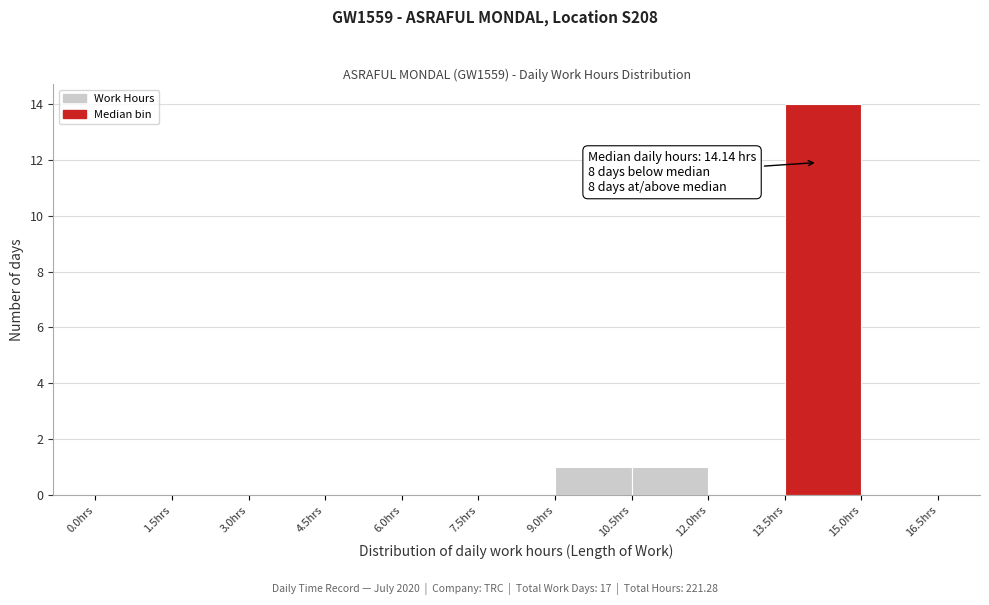

Which range on the x-axis has the tallest bar?

13.5 to 15.0